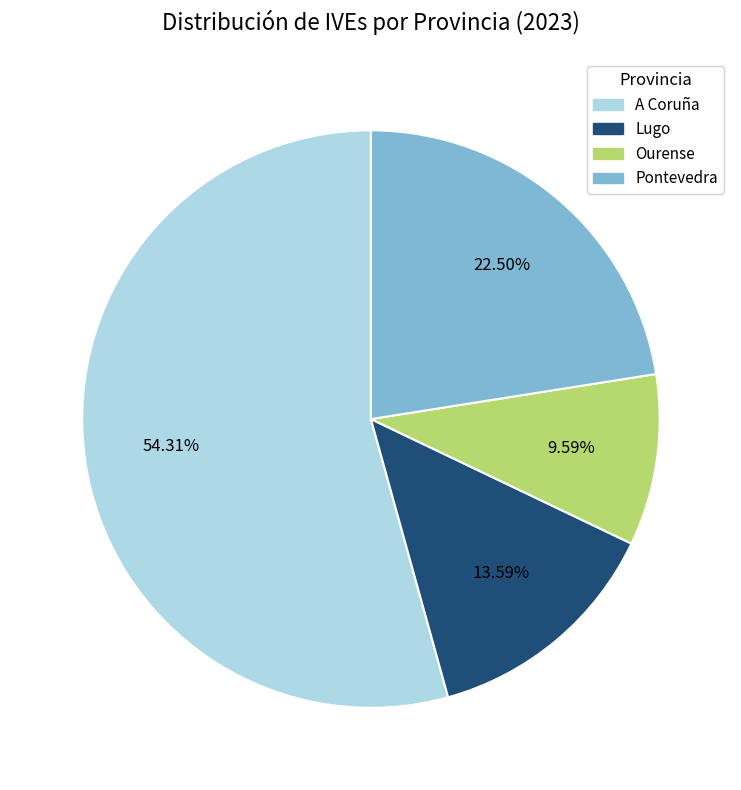

How many segments does this pie chart have?

4